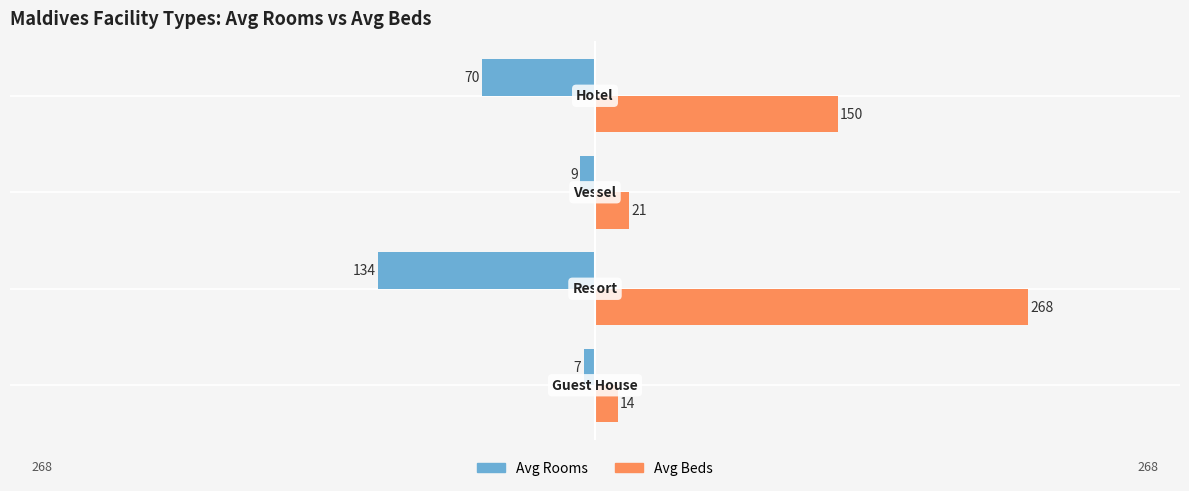

List the series in order of their overall mean, lowest first.

Avg Rooms, Avg Beds